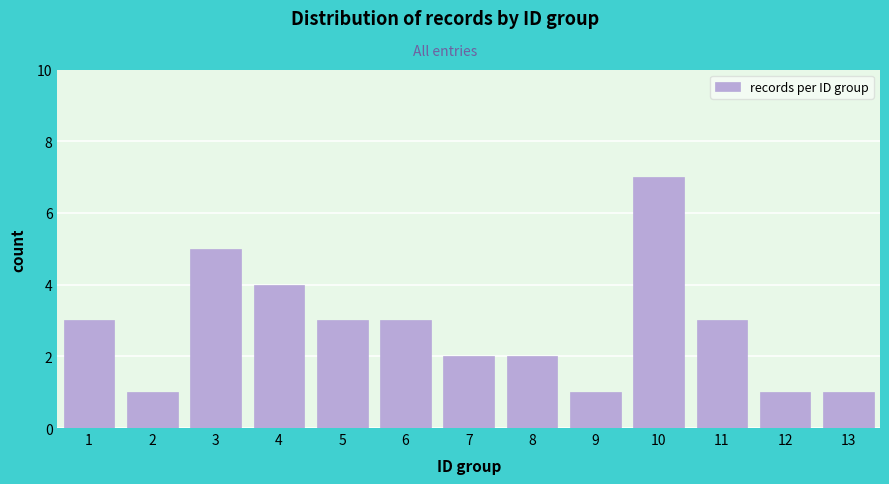

Reading left to right, transcribe all the data shown in this chart.

3	1	5	4	3	3	2	2	1	7	3	1	1